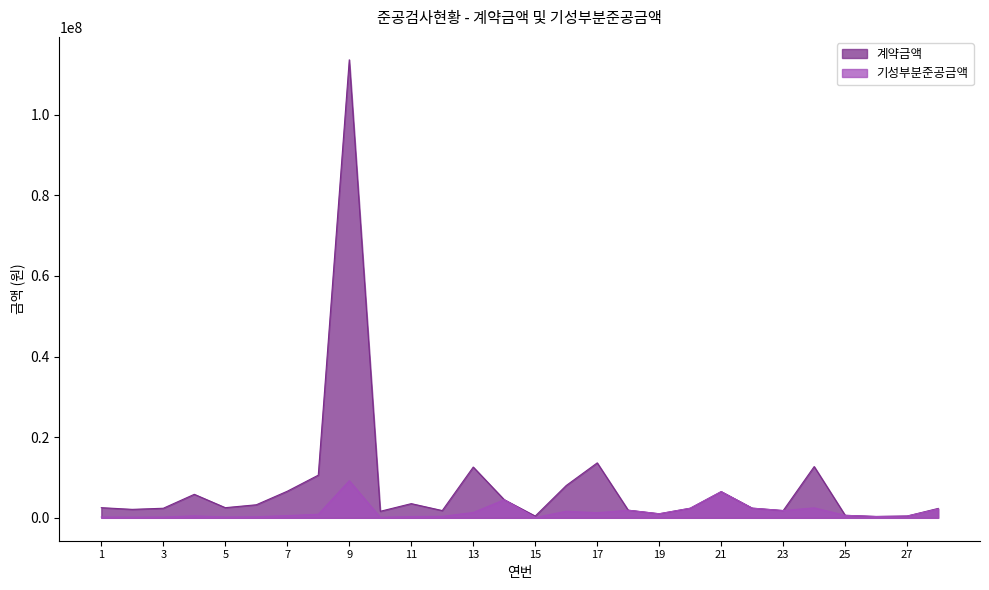

What is the value of the 계약금액 point at the 19th from the left?

1006460